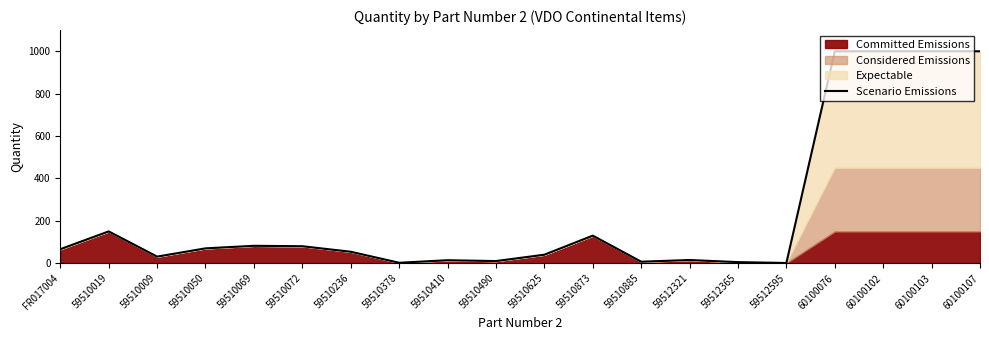

Between 59510236 and FR017004, which is larger?

FR017004